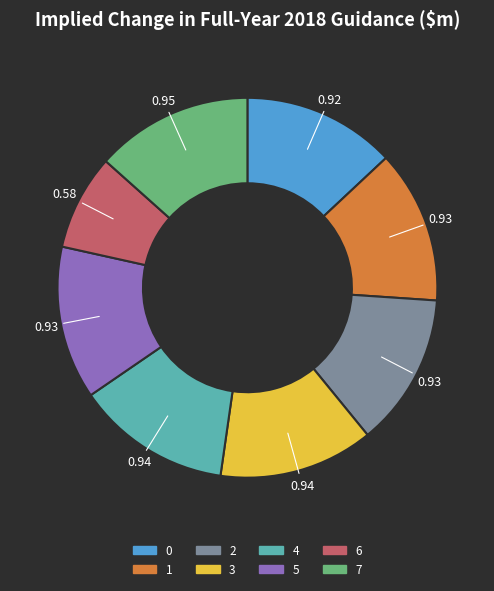

Does 5 account for over 50% of the chart?

No